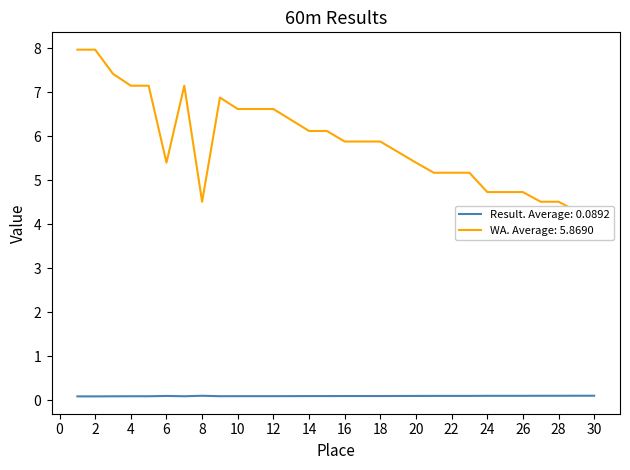

Which category has the lowest value across all series?

1